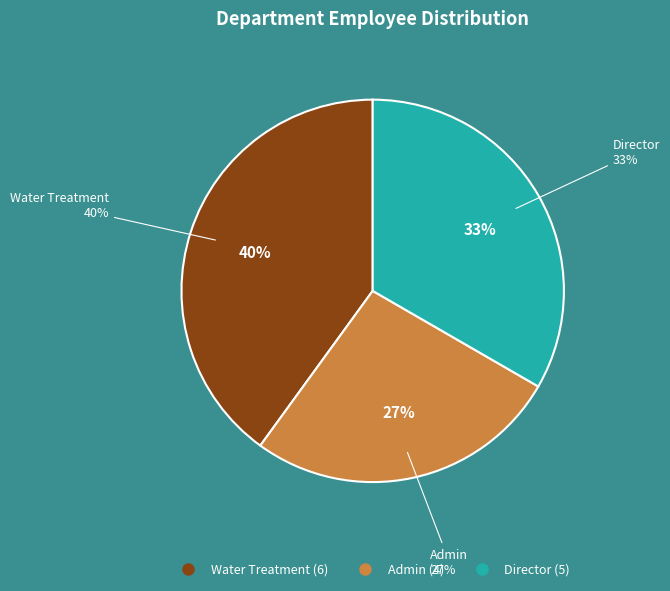

What is the ratio of the value at Water Treatment to the value at Director?

1.2